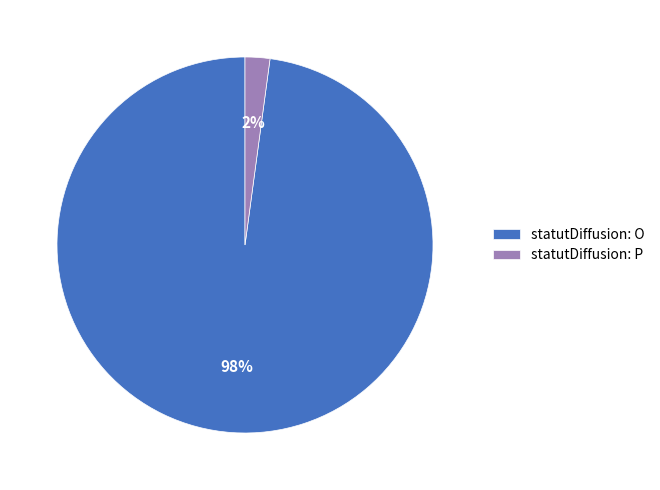

What percentage is the statutDiffusion: P slice, to the nearest percent?

2%